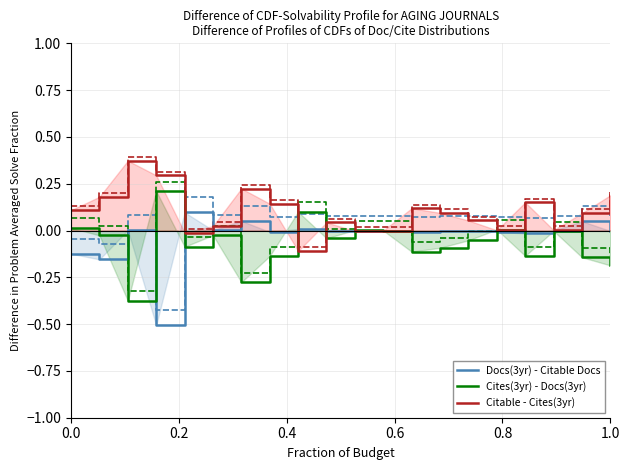

Reading left to right, extract all data points from this chart.

Docs(3yr) - Citable Docs: -0.1	-0.2	0.0	-0.5	0.1	0.0	0.1	-0.0	0.0	-0.0	-0.0	0.0	-0.0	-0.0	-0.0	-0.0	-0.0	-0.0	0.0	-0.0
Cites(3yr) - Docs(3yr): 0.0	-0.0	-0.4	0.2	-0.1	-0.0	-0.3	-0.1	0.1	-0.0	0.0	0.0	-0.1	-0.1	-0.1	0.0	-0.1	-0.0	-0.1	-0.2
Citable - Cites(3yr): 0.1	0.2	0.4	0.3	-0.0	0.0	0.2	0.1	-0.1	0.0	-0.0	0.0	0.1	0.1	0.1	0.0	0.2	0.0	0.1	0.2